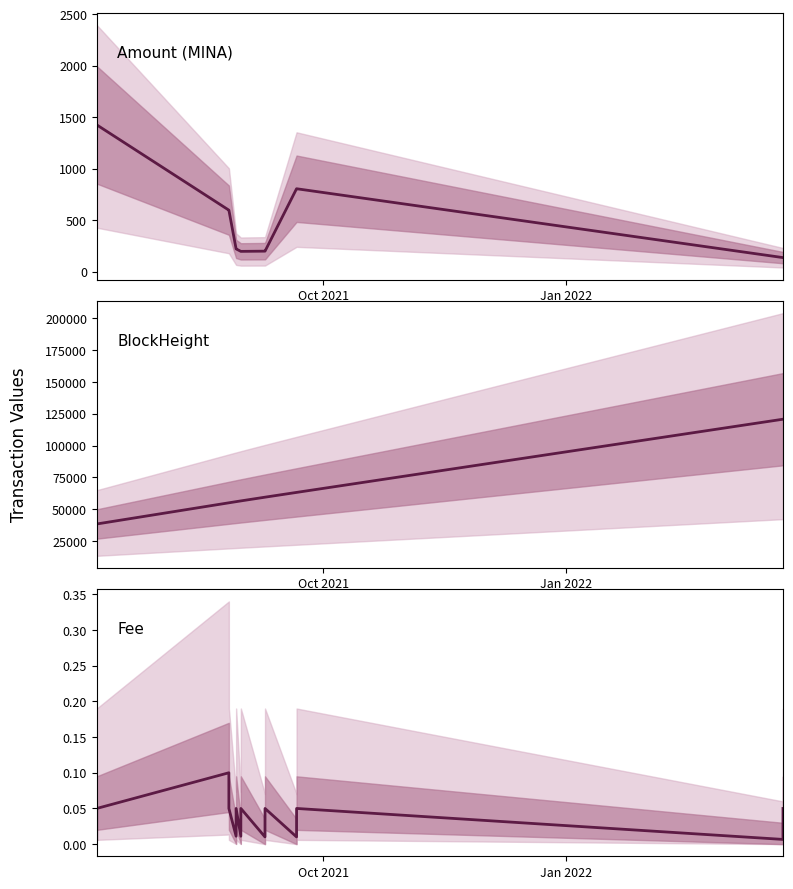

Count the number of categories in the chart.

14